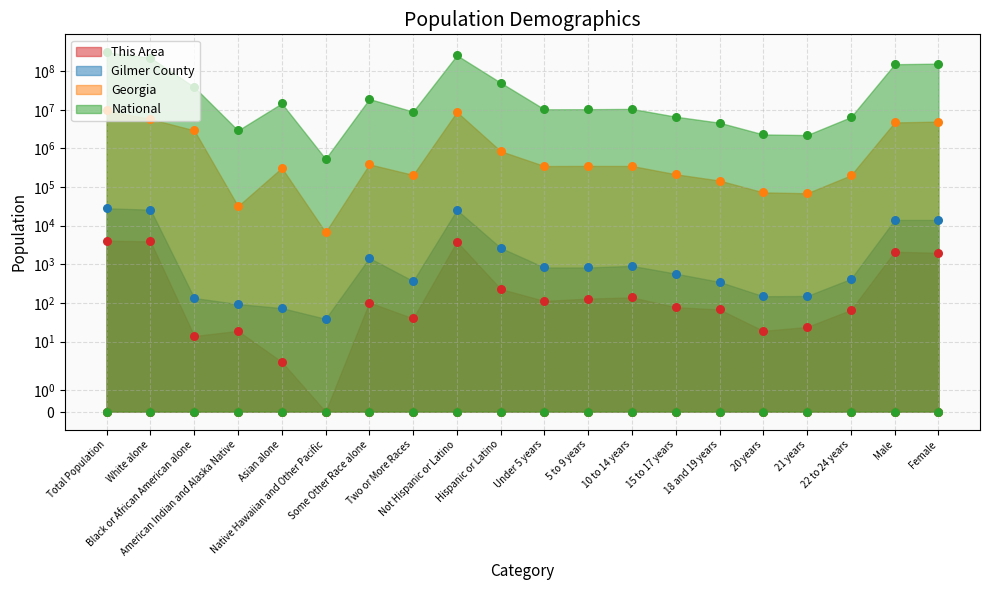

Which series reaches the minimum Y coordinate?

This Area